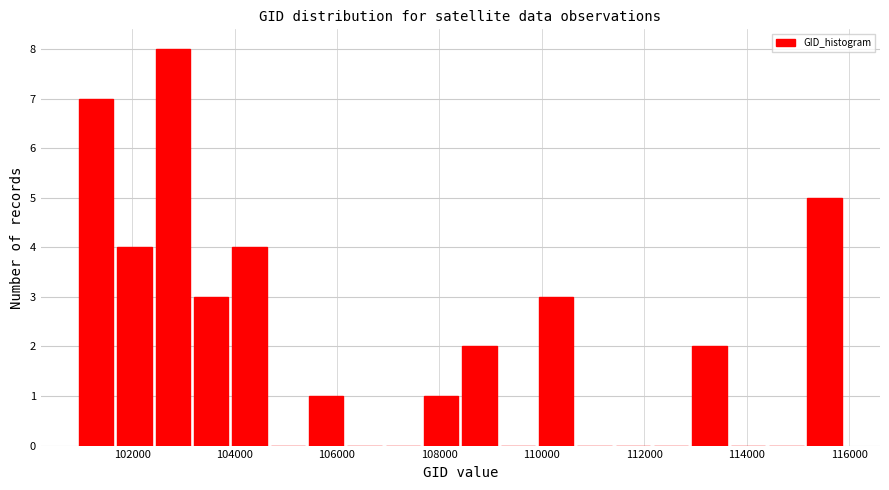

Read against the x-axis, roughly where is the centre of the tallest bar?

102800